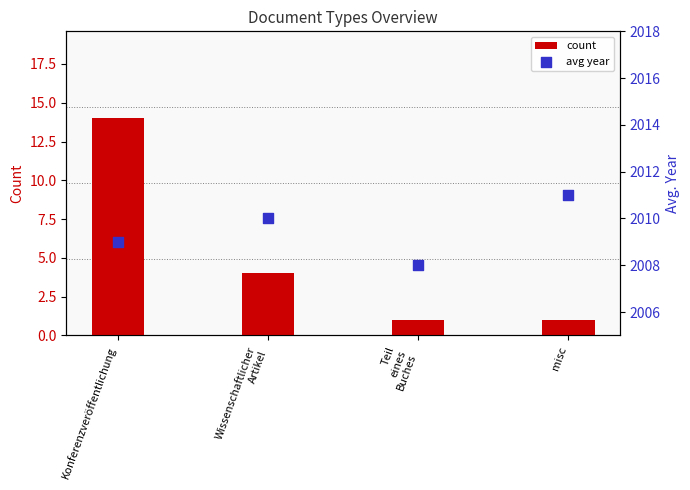

Which series has the largest Y range (max minus min)?

count